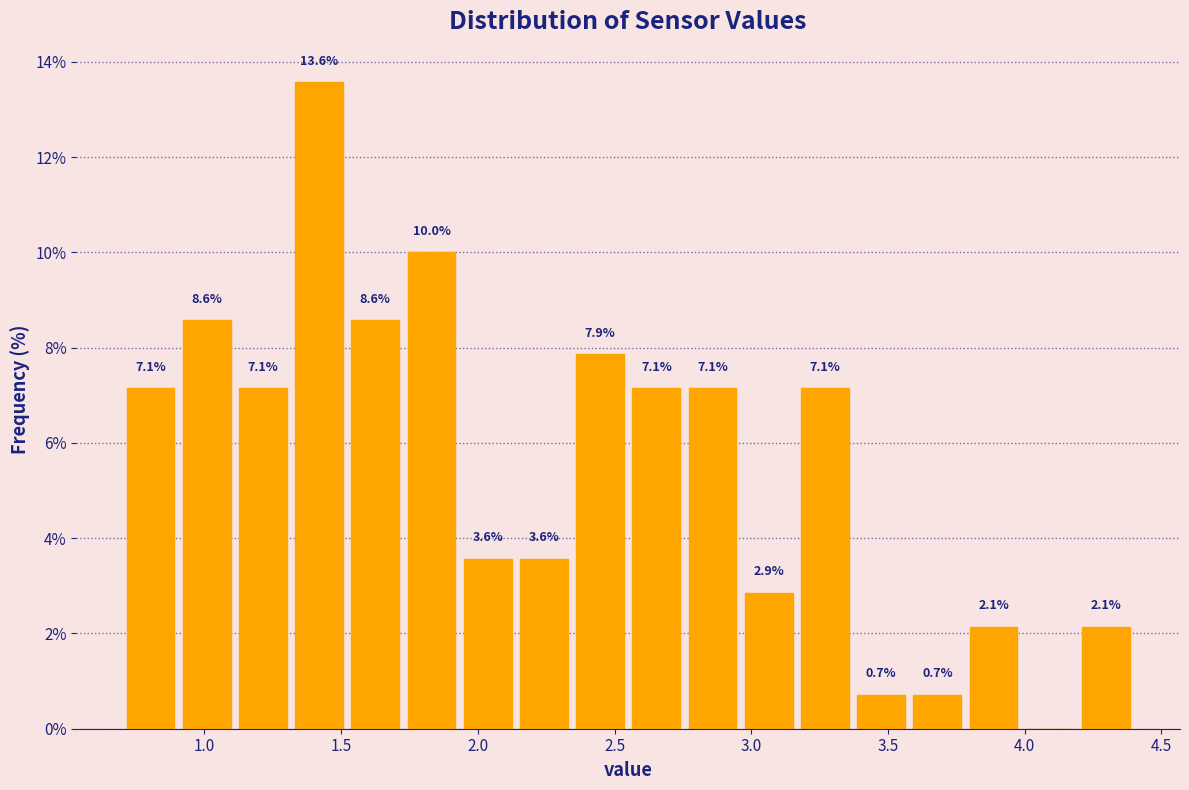

Which range on the x-axis has the tallest bar?

1.30 to 1.50